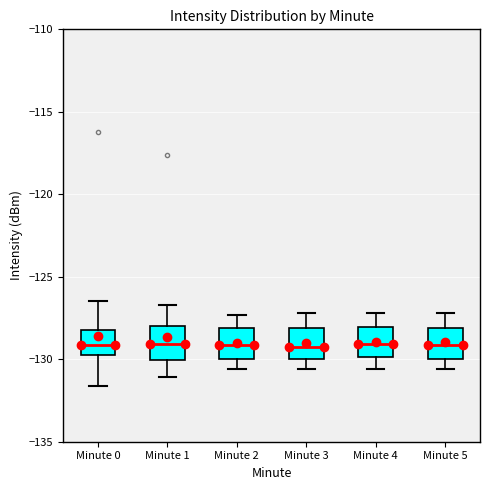

Reading left to right, read every box against the y-axis: the position of its median line, the range the box covers, and the ends of its whiskers. The values are not printed on the chart, so give them approximately, as read against the axis.

Minute 0: median -129.0, box -130.0 to -128.0, whiskers -131.5 to -126.5
Minute 1: median -129.0, box -130.0 to -128.0, whiskers -131.0 to -126.5
Minute 2: median -129.0, box -130.0 to -128.0, whiskers -130.5 to -127.5
Minute 3: median -129.0, box -130.0 to -128.0, whiskers -130.5 to -127.0
Minute 4: median -129.0, box -130.0 to -128.0, whiskers -130.5 to -127.0
Minute 5: median -129.0, box -130.0 to -128.0, whiskers -130.5 to -127.0